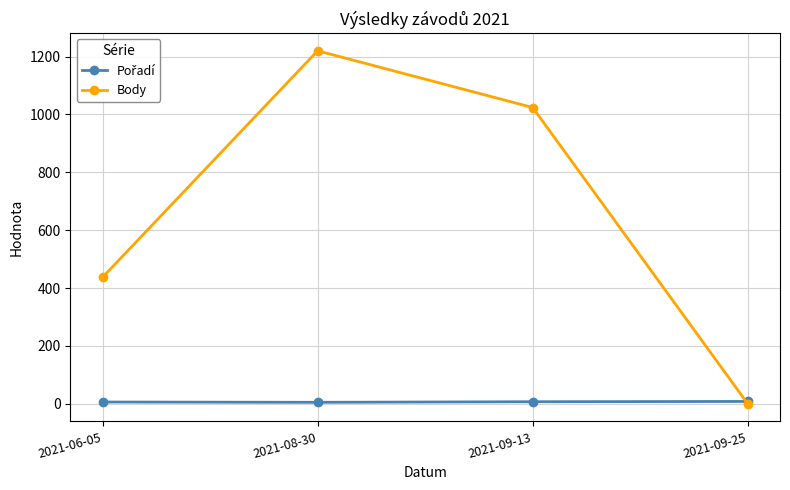

How many lines are shown in the chart?

2